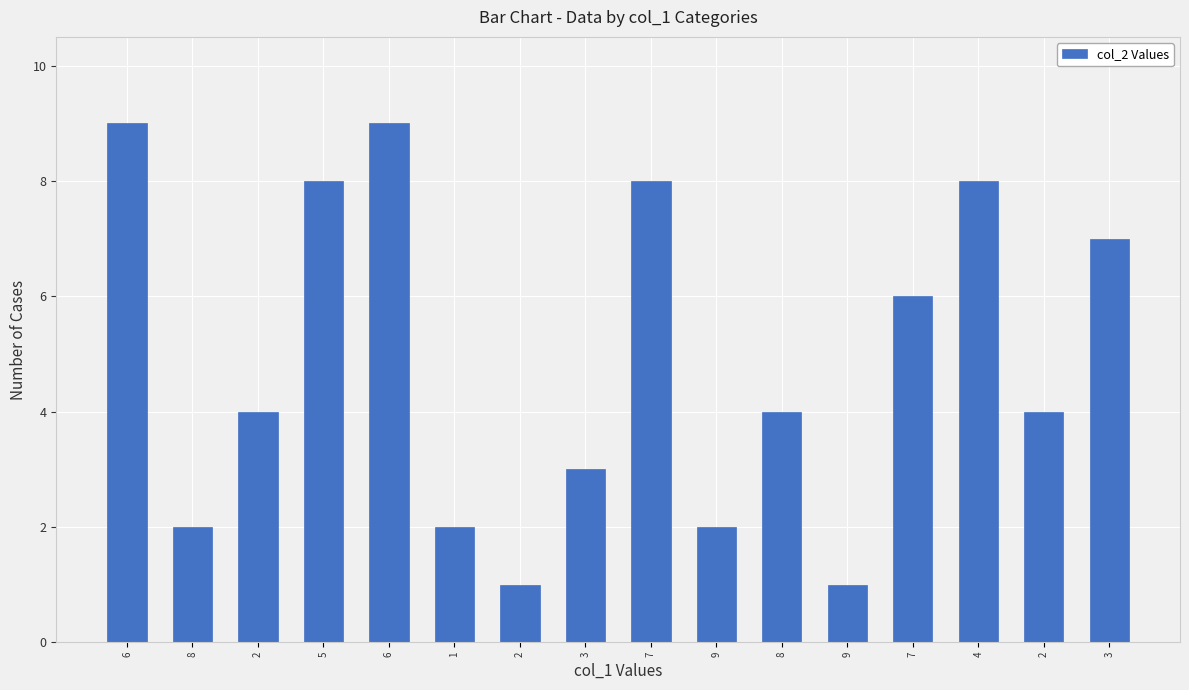

True or false: the data shows 2 at 8.

False